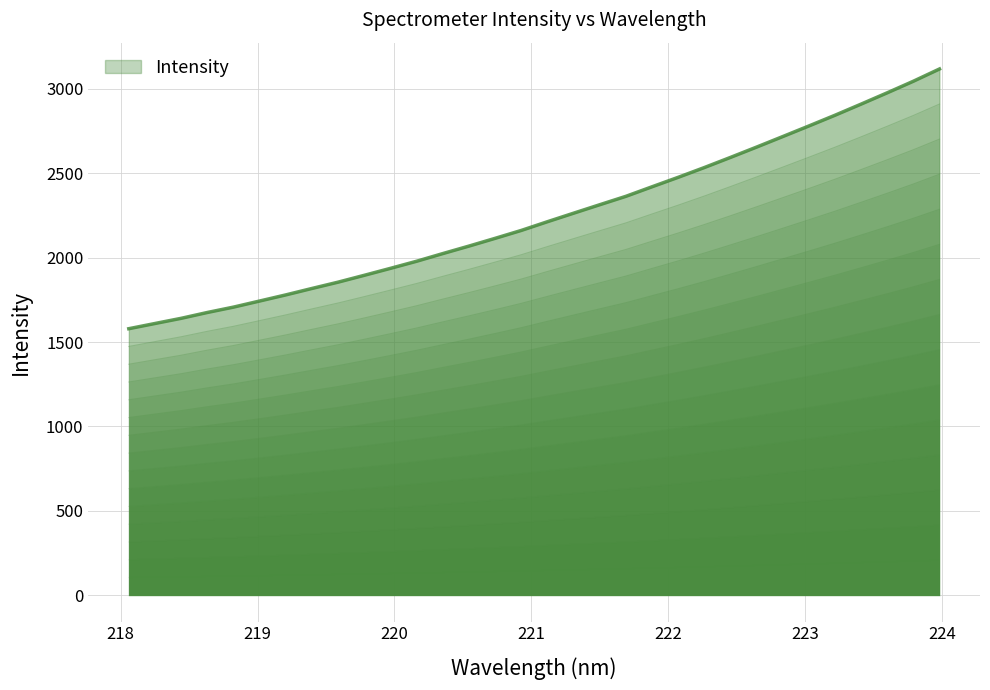

Where is the data nearest to the value 156?

221.6902